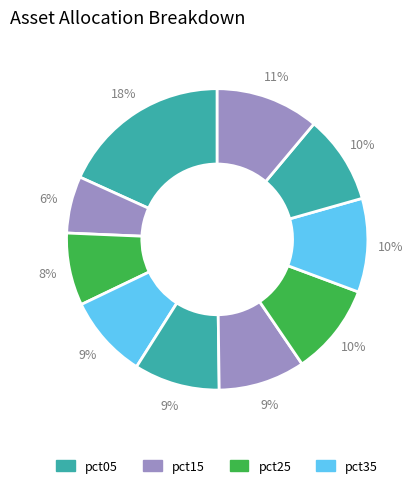

Count the number of slices in the pie.

10